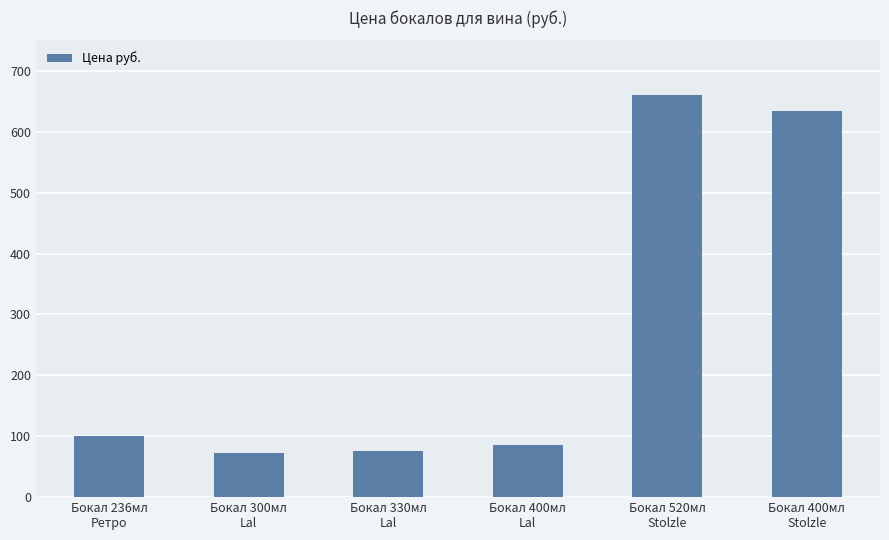

What is the change in value from Бокал 300мл
Lal to Бокал 400мл
Lal?

+13